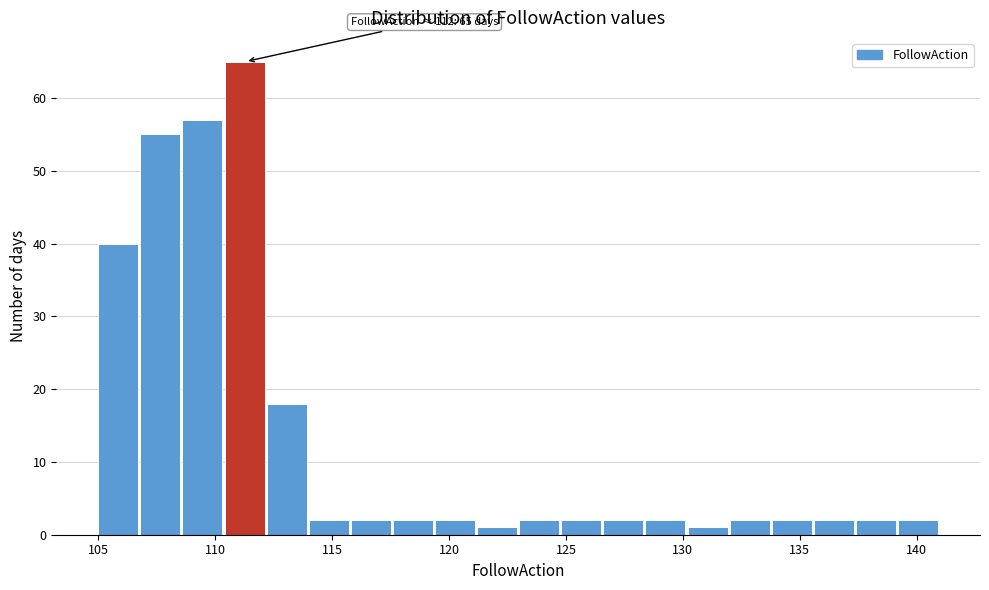

Around what value on the x-axis is the tallest bar? Give the approximate position of its centre, as read against the axis.

111.5